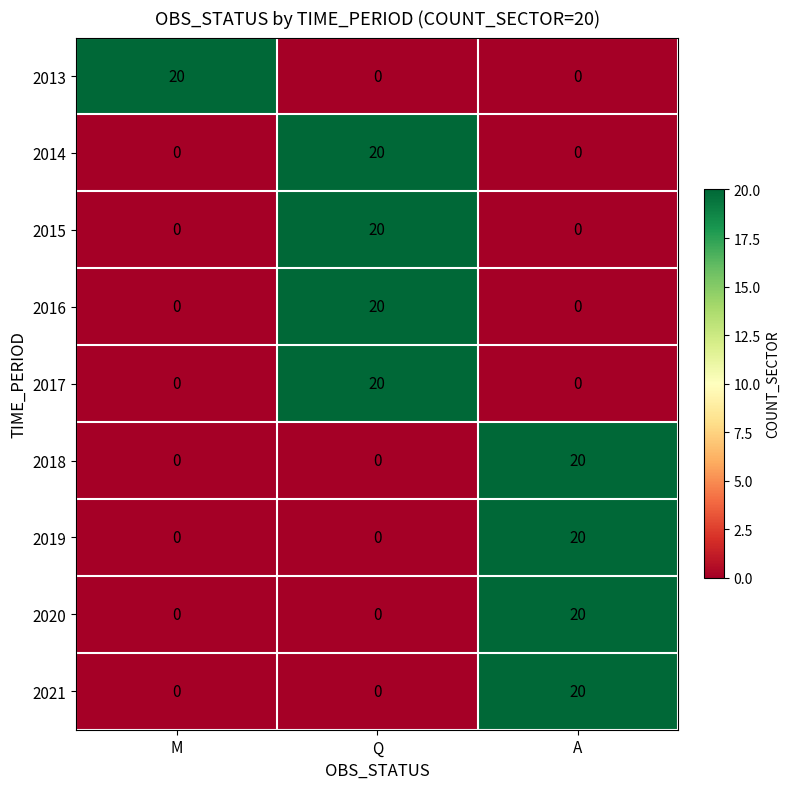

The value of 2017 at Q is 20. True or false?

True